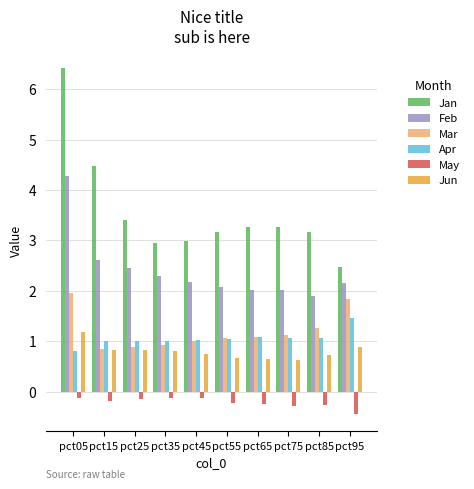

Is the value of Feb at pct25 greater than the value of Jan at pct45?

No